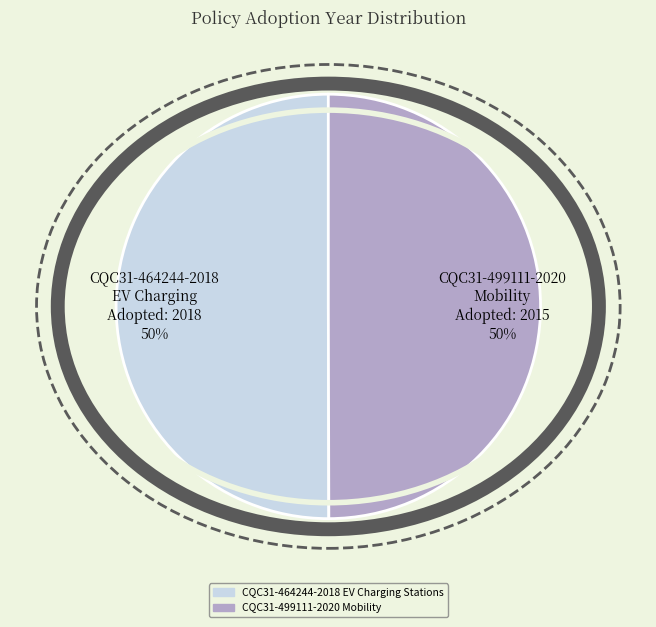

To the nearest percent, what is the average slice percentage?

50%